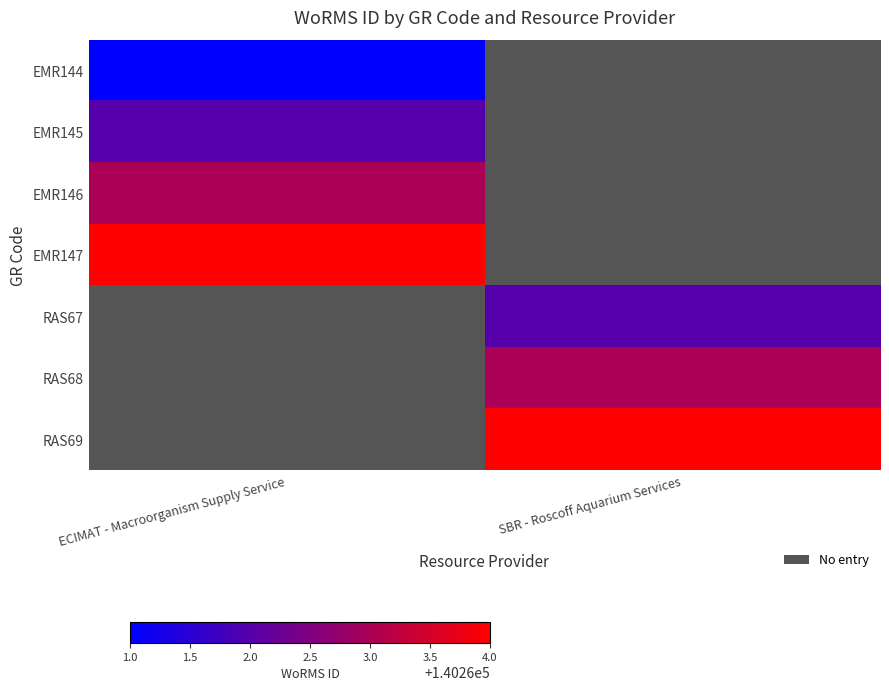

Where is EMR144 nearest to the value 140261?

ECIMAT - Macroorganism Supply Service